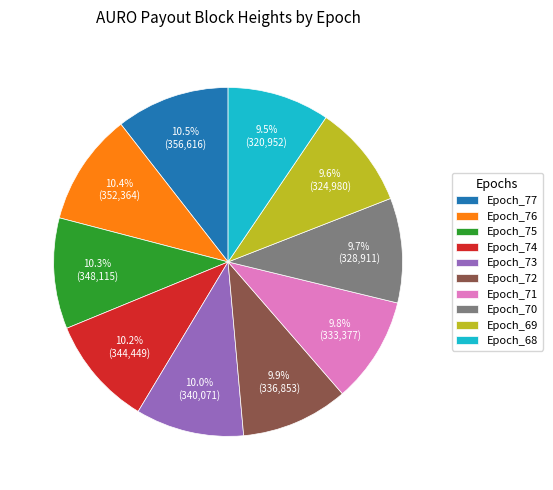

The Epoch_75 slice represents 10% of the pie. True or false?

True